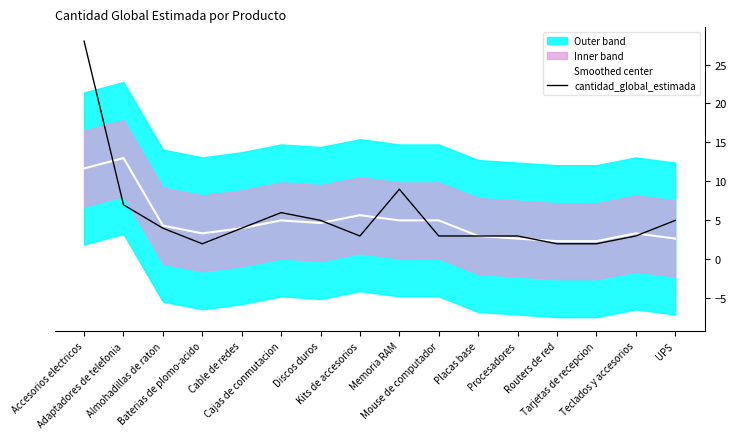

Reading left to right, what are all the values shown in this chart?

Smoothed center: Accesorios electricos=11.7	Adaptadores de telefonia=13.0	Almohadillas de raton=4.3	Baterias de plomo-acido=3.3	Cable de redes=4.0	Cajas de conmutacion=5.0	Discos duros=4.7	Kits de accesorios=5.7	Memoria RAM=5.0	Mouse de computador=5.0	Placas base=3.0	Procesadores=2.7	Routers de red=2.3	Tarjetas de recepcion=2.3	Teclados y accesorios=3.3	UPS=2.7
cantidad_global_estimada: Accesorios electricos=28.0	Adaptadores de telefonia=7.0	Almohadillas de raton=4.0	Baterias de plomo-acido=2.0	Cable de redes=4.0	Cajas de conmutacion=6.0	Discos duros=5.0	Kits de accesorios=3.0	Memoria RAM=9.0	Mouse de computador=3.0	Placas base=3.0	Procesadores=3.0	Routers de red=2.0	Tarjetas de recepcion=2.0	Teclados y accesorios=3.0	UPS=5.0